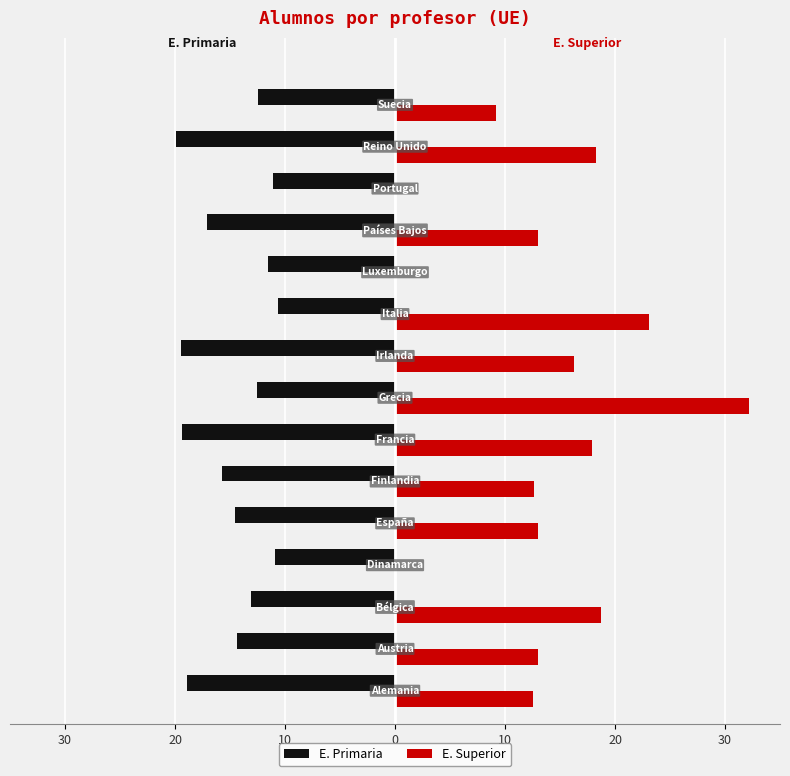

How many groups of bars are there?

15